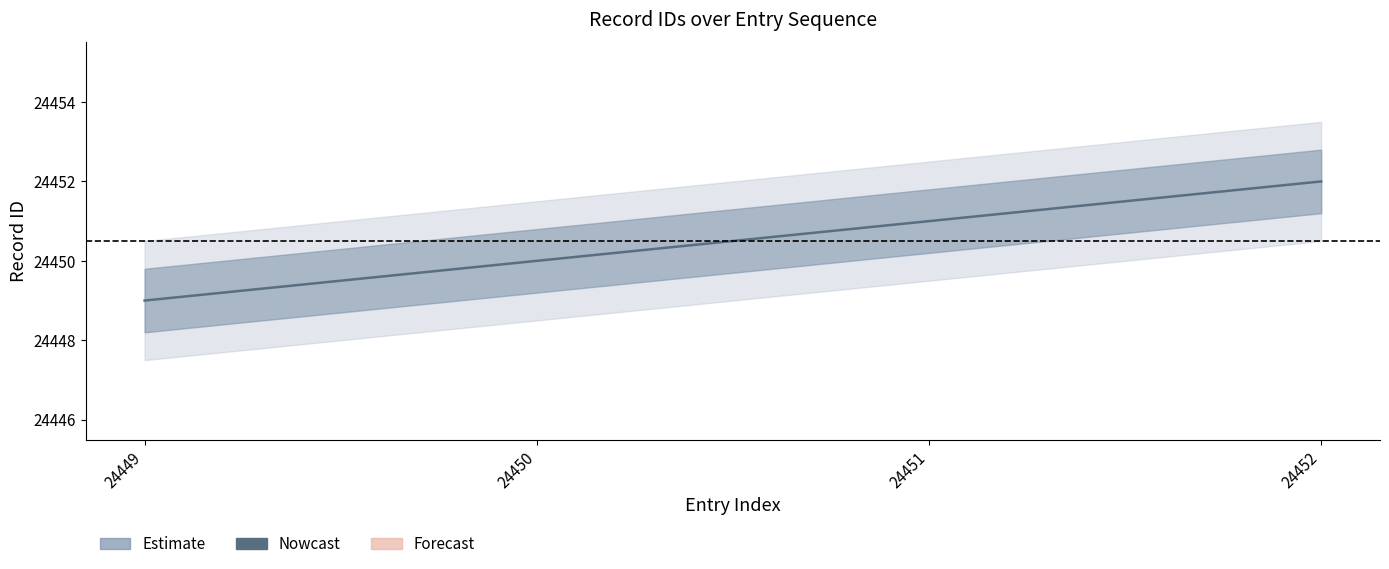

Count the values in the range 24450 to 24452.

3